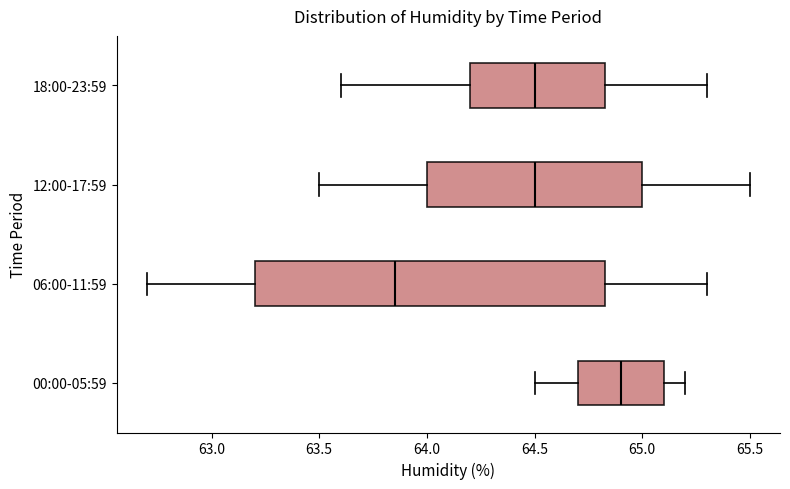

Reading bottom to top, read every box against the x-axis: the position of its median line, the range the box covers, and the ends of its whiskers. The values are not printed on the chart, so give them approximately, as read against the axis.

00:00-05:59: median 64.90, box 64.70 to 65.10, whiskers 64.50 to 65.20
06:00-11:59: median 63.85, box 63.20 to 64.85, whiskers 62.70 to 65.30
12:00-17:59: median 64.50, box 64.00 to 65.00, whiskers 63.50 to 65.50
18:00-23:59: median 64.50, box 64.20 to 64.85, whiskers 63.60 to 65.30